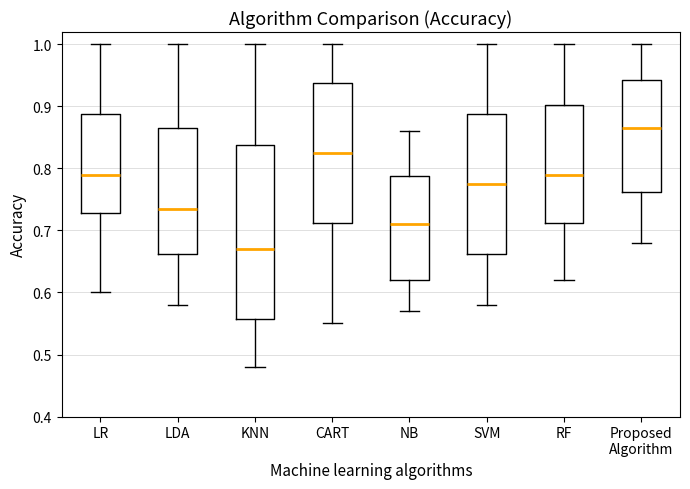

Which box has the lowest median line?

KNN